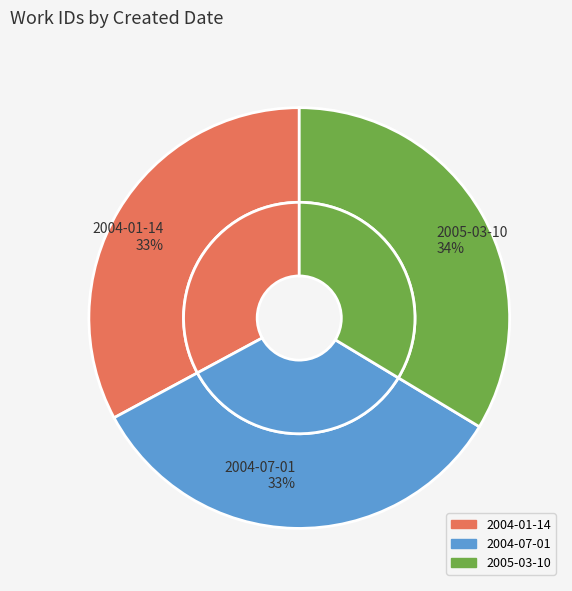

The 2004-07-01 slice represents 21% of the pie. True or false?

False